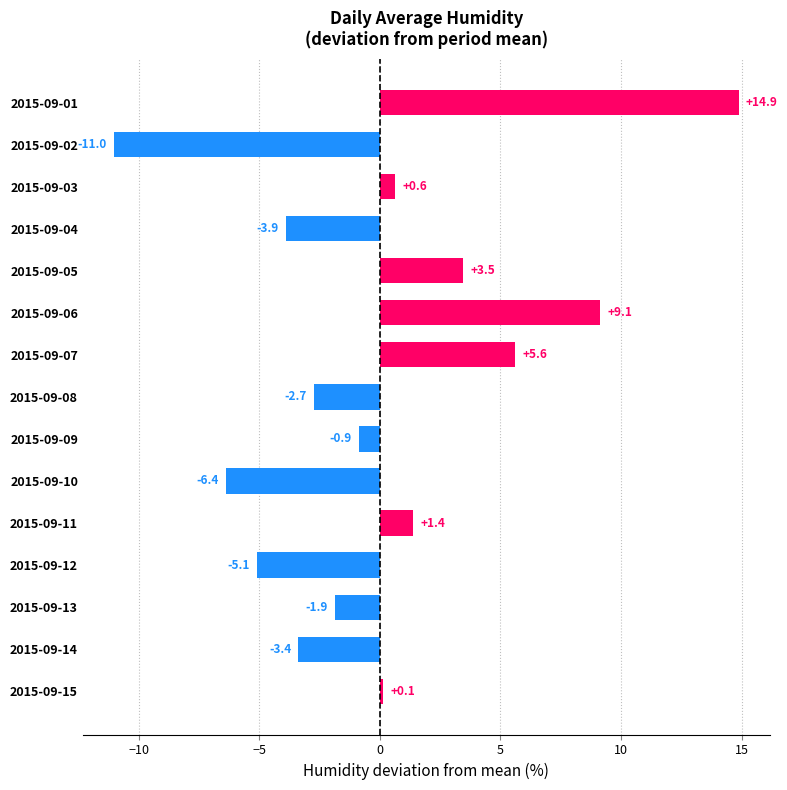

True or false: the data shows -3.4 at 2015-09-14.

True